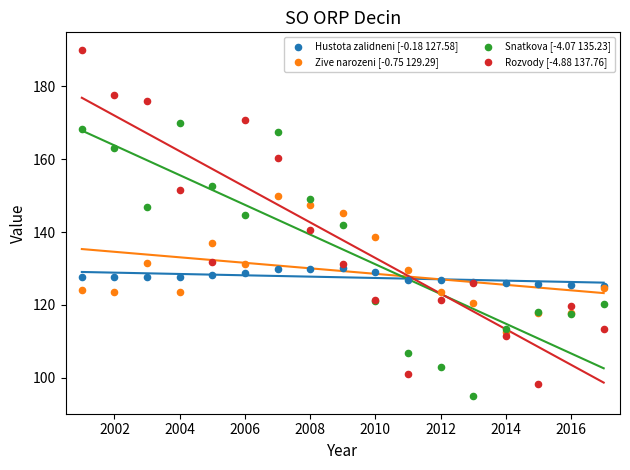

Which series contains the highest Y value?

Rozvody [-4.88 137.76]